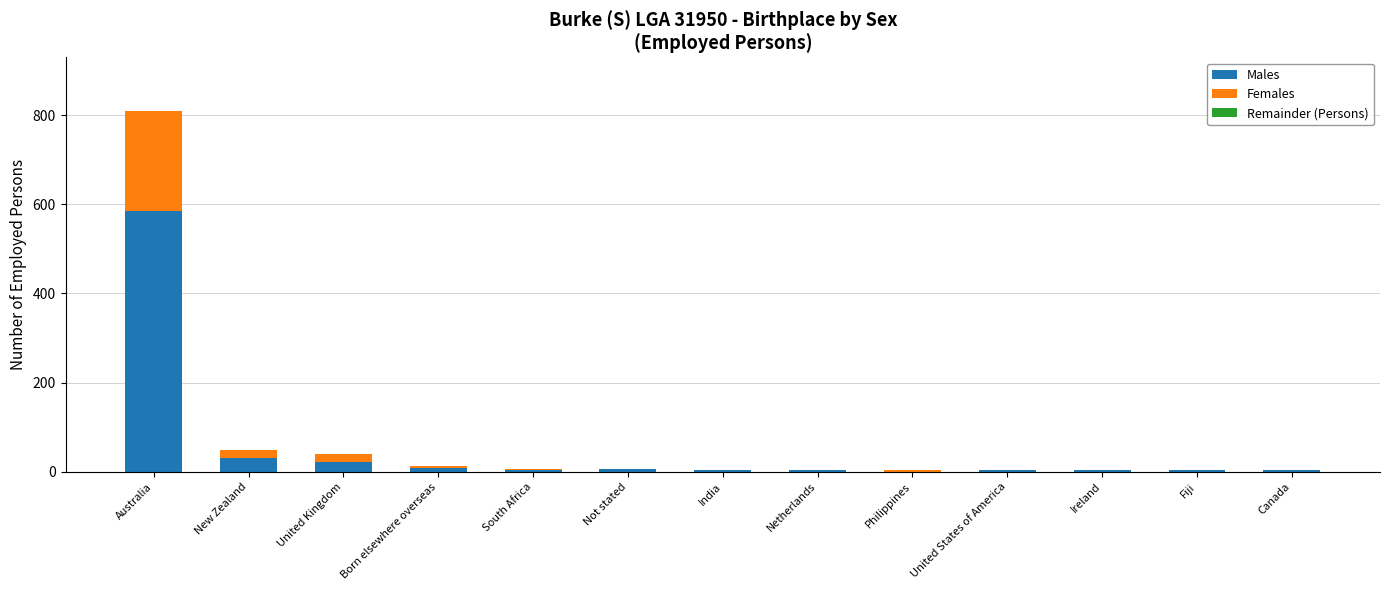

Does the chart contain stacked bars?

Yes